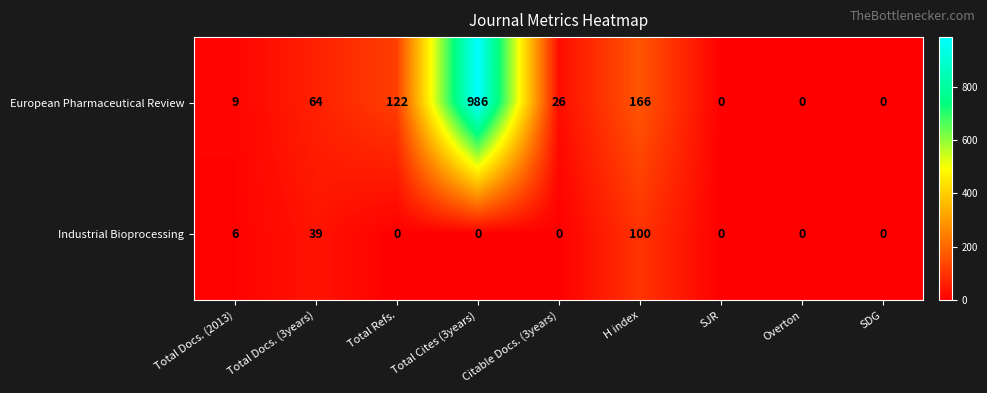

At which category is the sum across all series the highest?

Total Cites (3years)